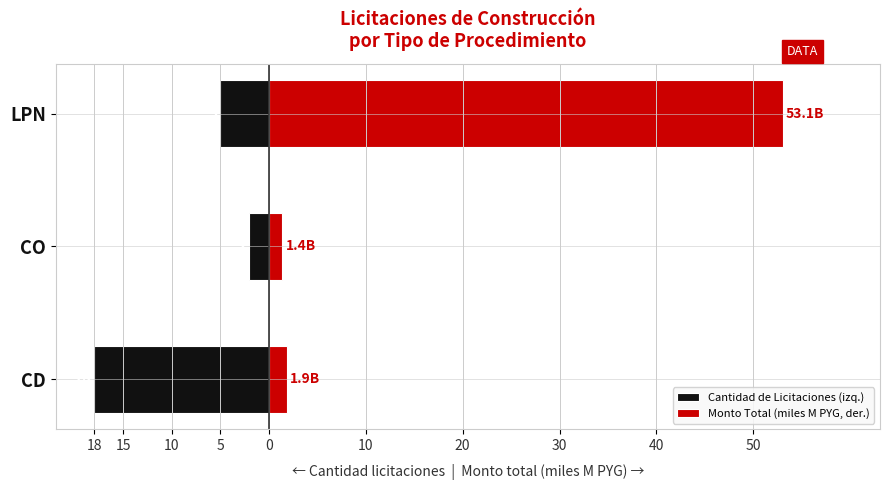

The value of Monto Total (miles M PYG, der.) at CO is 0.7. True or false?

False